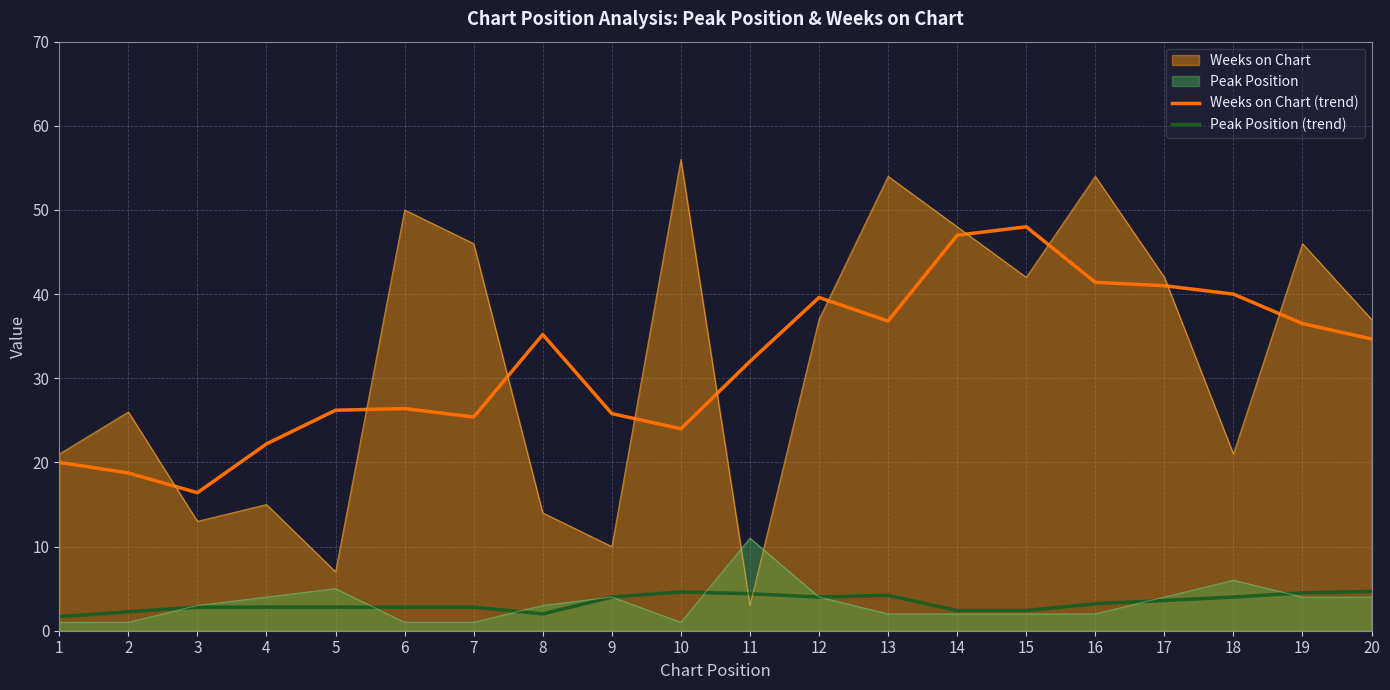

What is the total value across all series at 4?

44.0